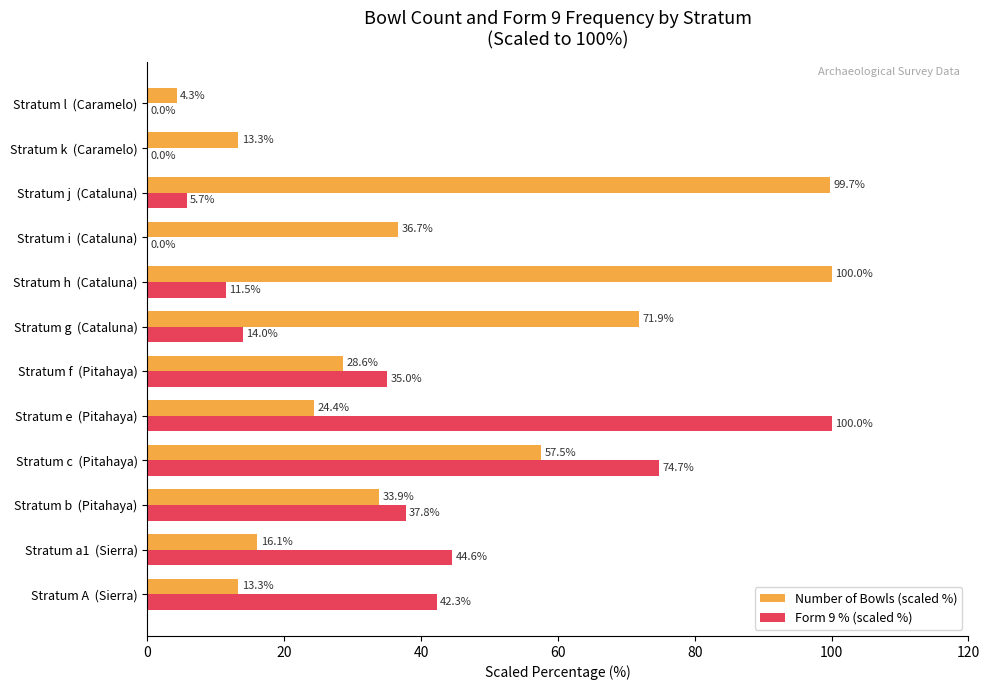

At which category is the sum across all series the highest?

Stratum c  (Pitahaya)